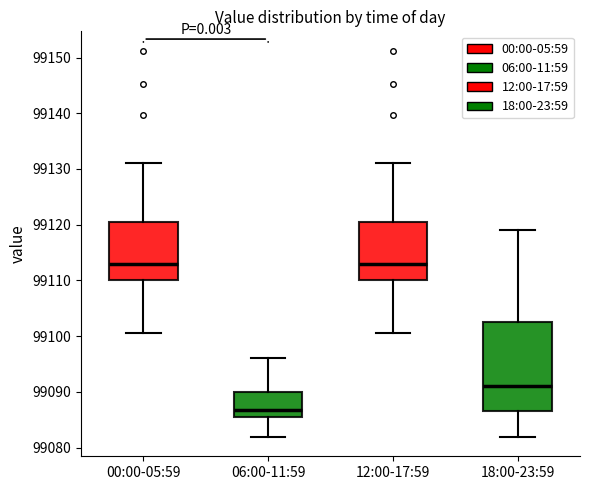

Reading left to right, transcribe this box plot: for each box, give where its median line is, the range the box spans, and where its two whiskers end, as read against the y-axis. The values are not printed on the chart, so give them approximately, as read against the axis.

00:00-05:59: median 99113, box 99110 to 99121, whiskers 99101 to 99131
06:00-11:59: median 99087, box 99085 to 99090, whiskers 99082 to 99096
12:00-17:59: median 99113, box 99110 to 99121, whiskers 99101 to 99131
18:00-23:59: median 99091, box 99086 to 99103, whiskers 99082 to 99119